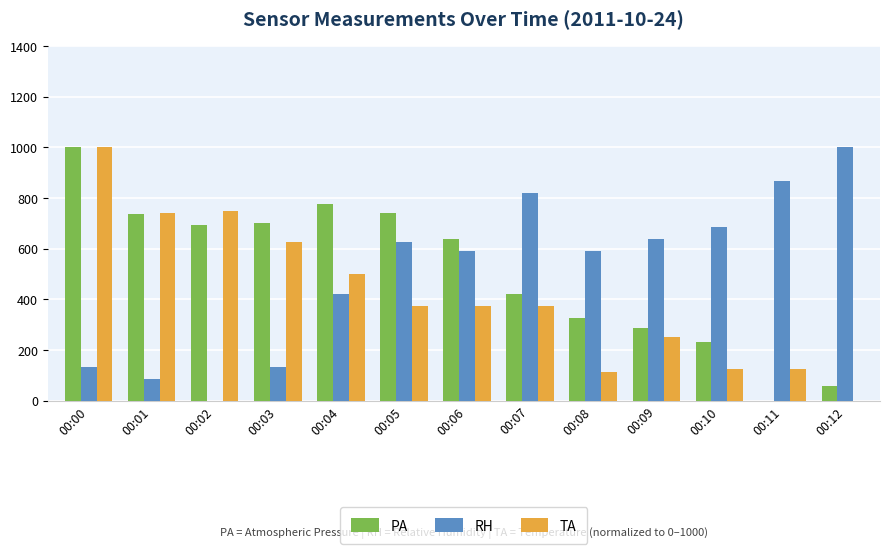

The value of RH at 00:01 is 84.4. True or false?

True